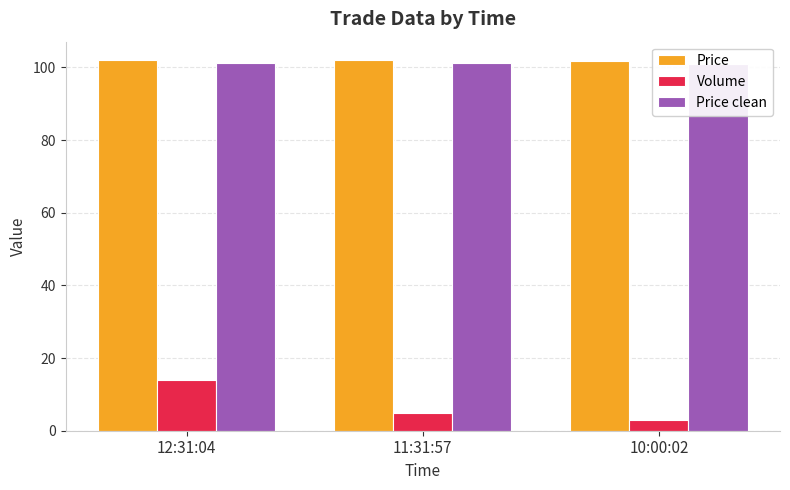

What is the label of the 1st bar from the right?

10:00:02